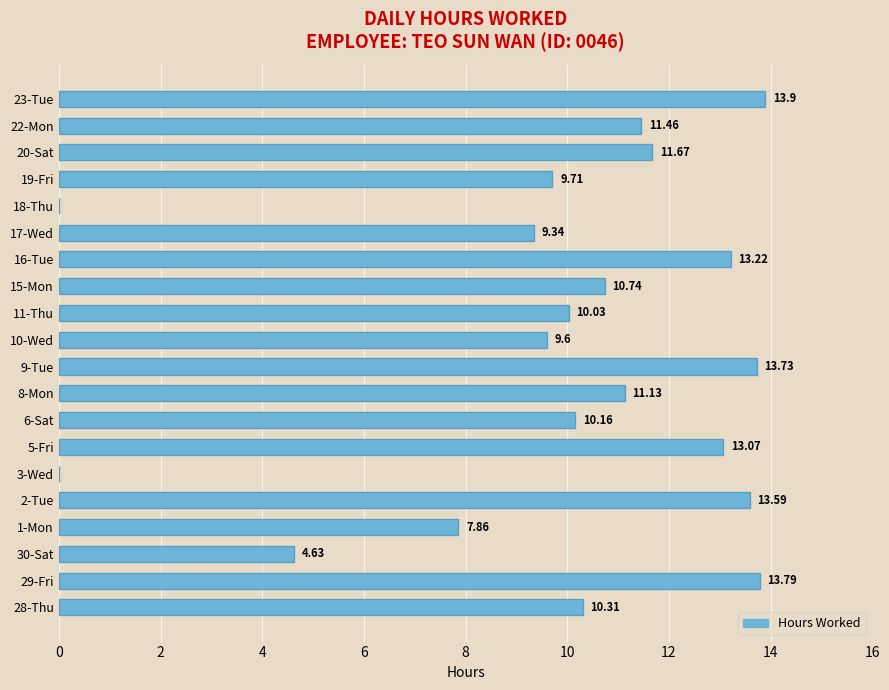

At which label is the value closest to 6?

30-Sat